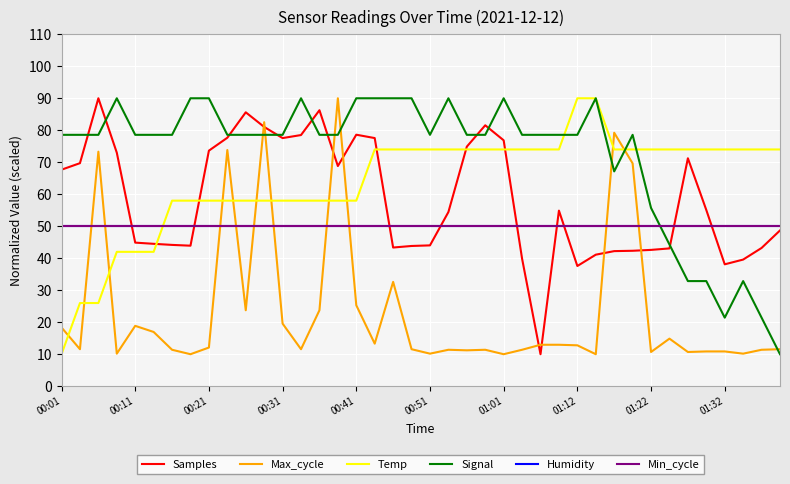

What is the label of the 35th point from the left?

34